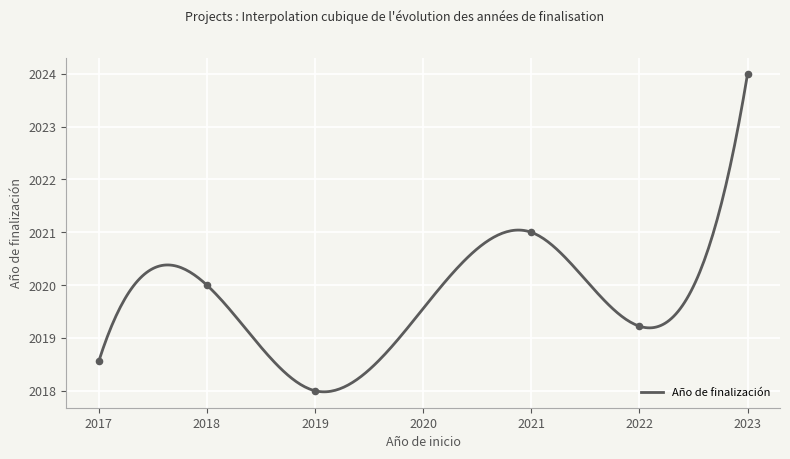

What is the change in value from 2022 to 2017?

-1